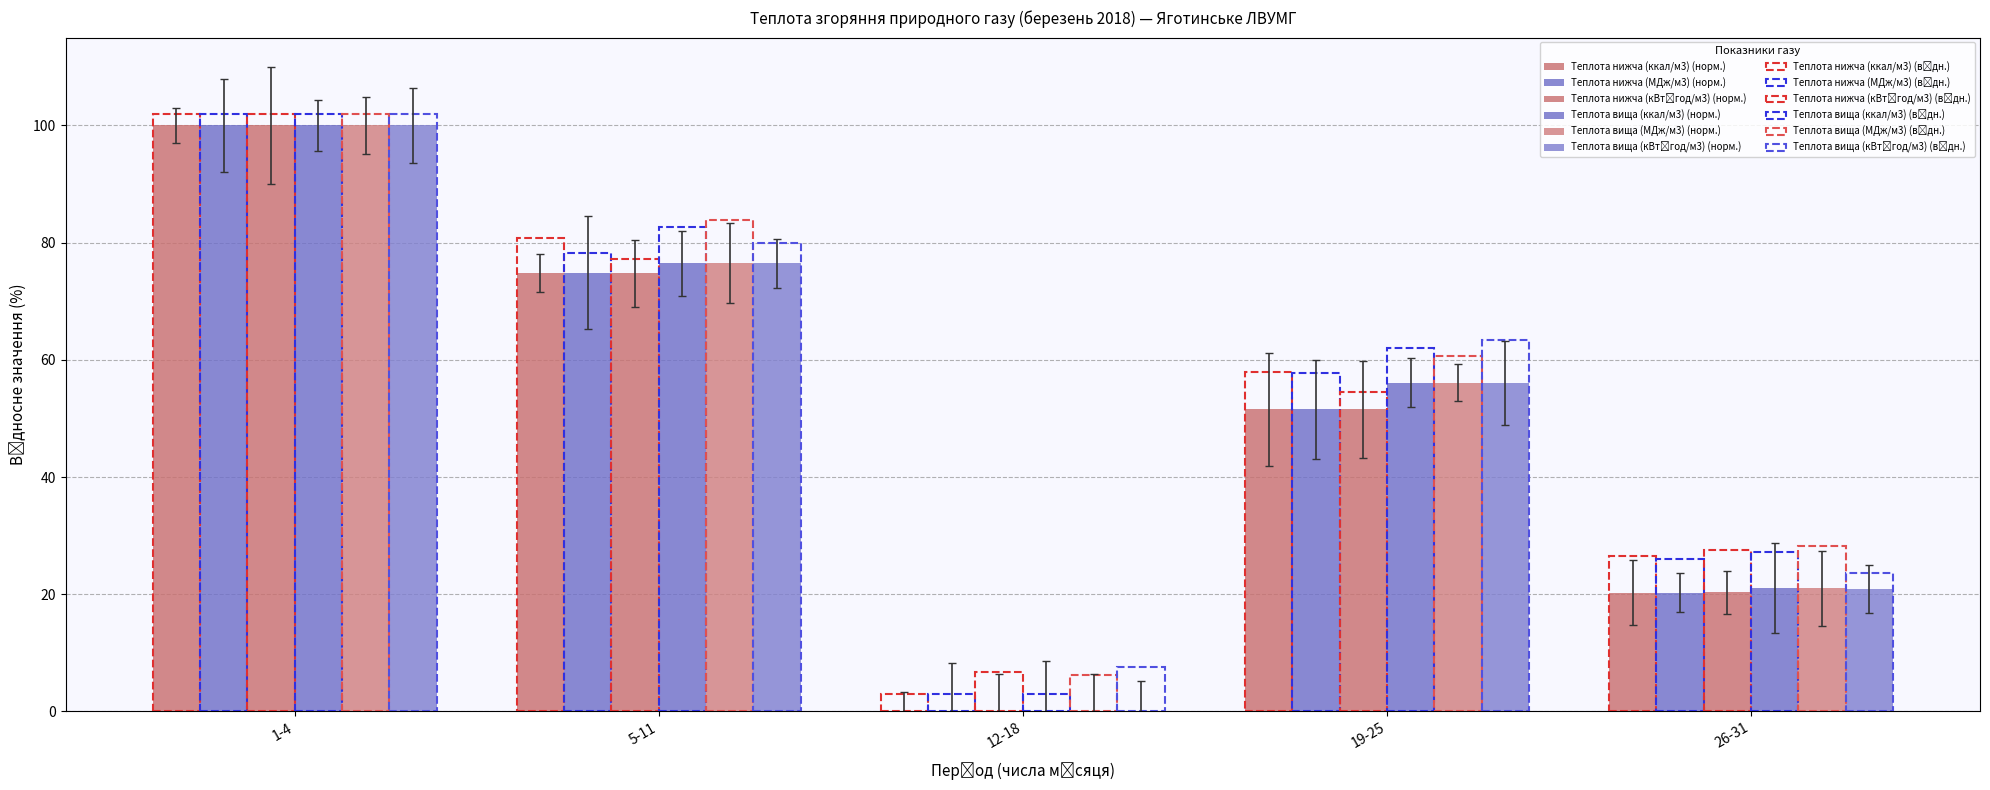

Does the chart contain stacked bars?

No